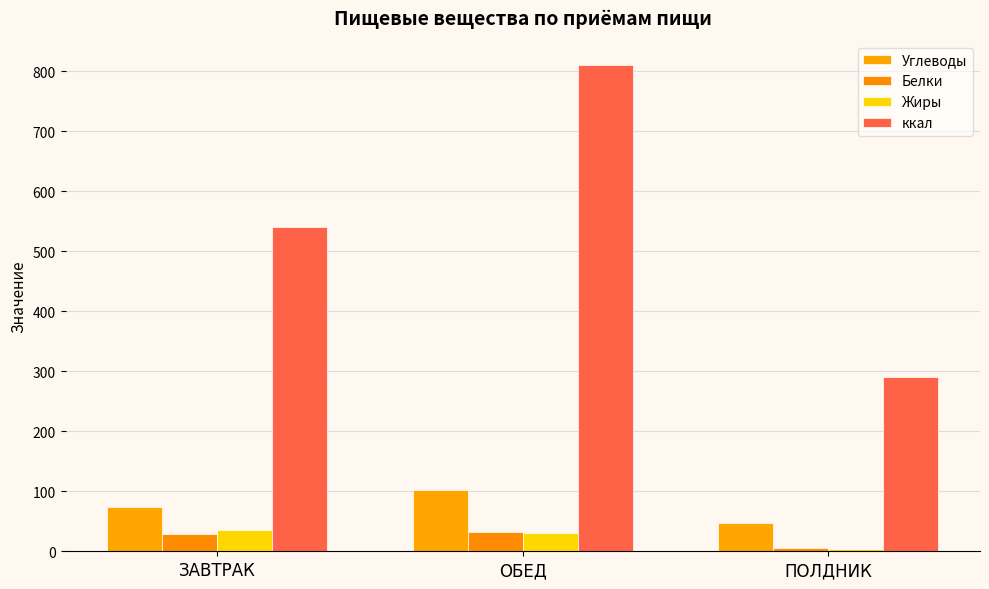

How many groups of bars are there?

3